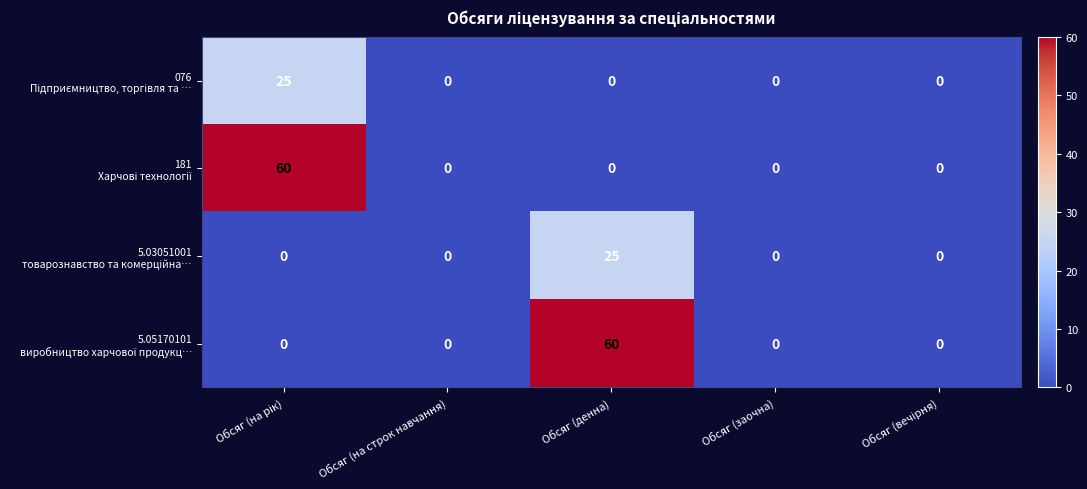

How many series are shown in this chart?

4